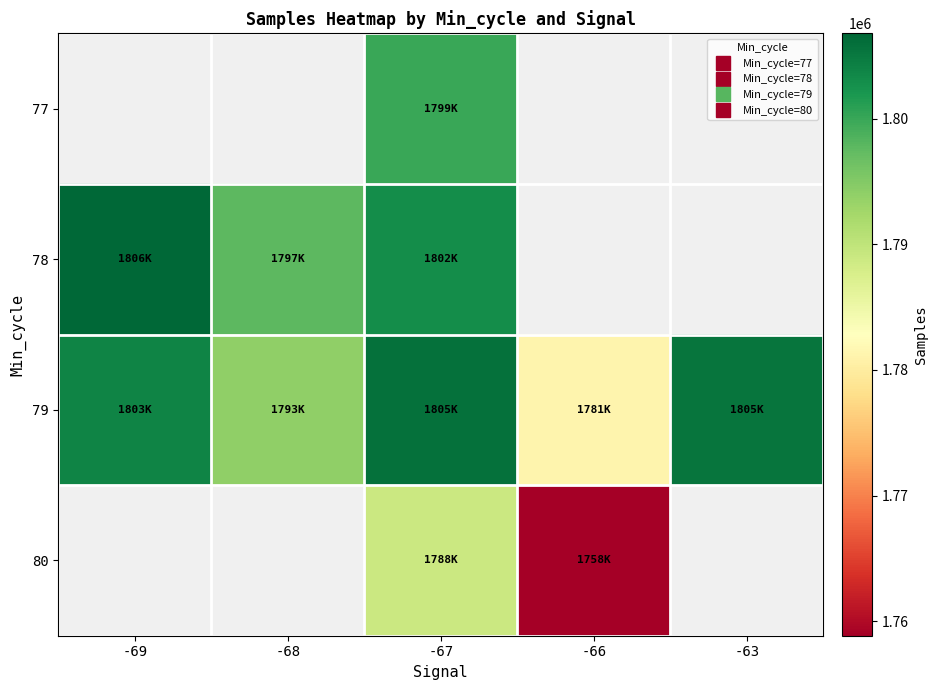

Between -66 and -63, which series saw the biggest shift?

79